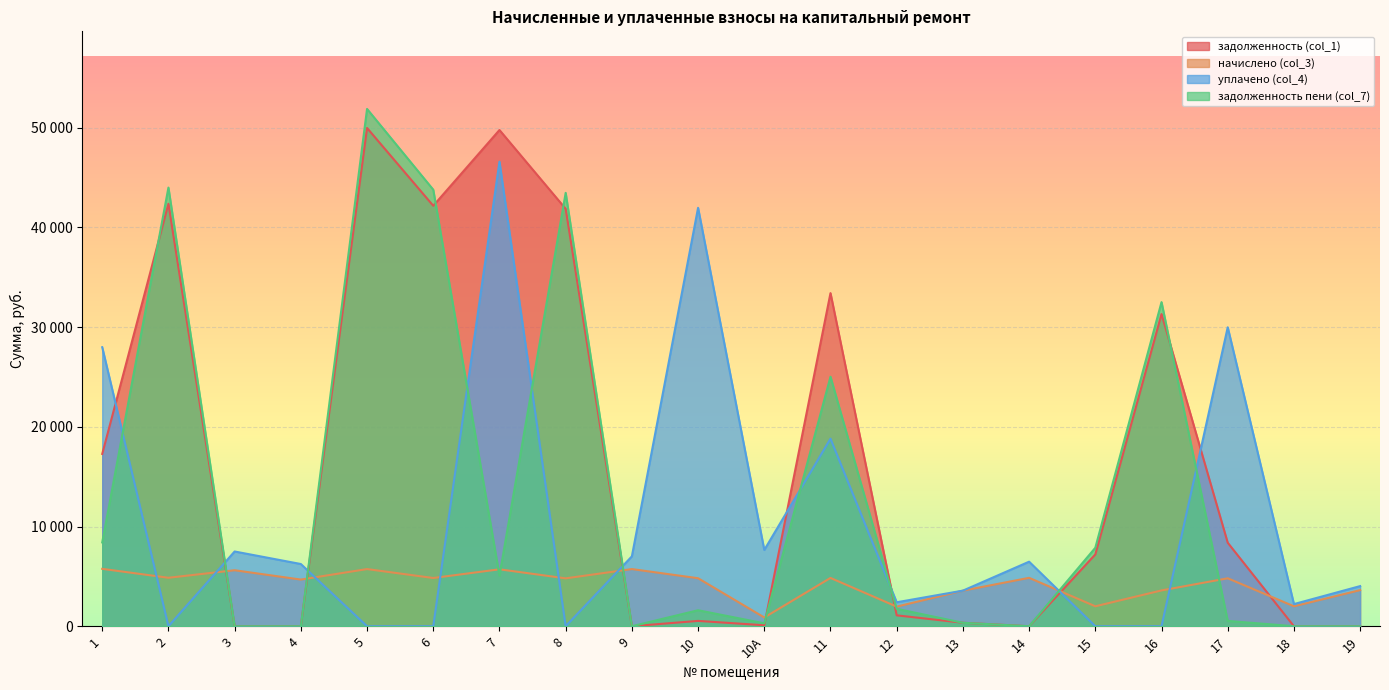

Which series ends up on top after the final intersection of начислено (col_3) and задолженность (col_1)?

начислено (col_3)